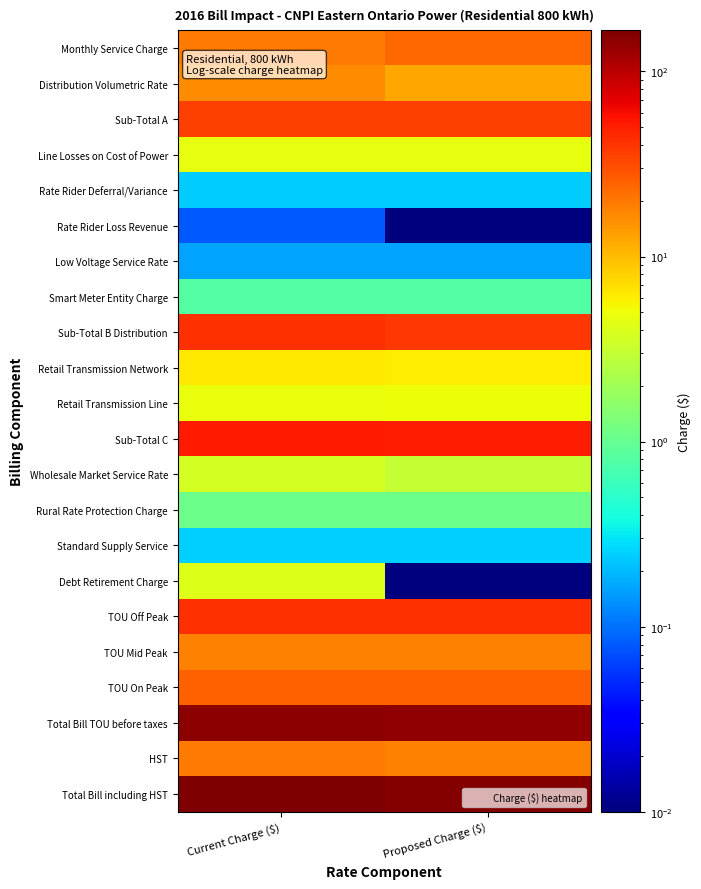

Rank the series at Current Charge ($) from lowest to highest value.

Rate Rider Loss Revenue, Low Voltage Service Rate, Rate Rider Deferral/Variance, Standard Supply Service, Smart Meter Entity Charge, Rural Rate Protection Charge, Wholesale Market Service Rate, Debt Retirement Charge, Line Losses on Cost of Power, Retail Transmission Line, Retail Transmission Network, Distribution Volumetric Rate, TOU Mid Peak, HST, Monthly Service Charge, TOU On Peak, Sub-Total A, Sub-Total B Distribution, TOU Off Peak, Sub-Total C, Total Bill TOU before taxes, Total Bill including HST